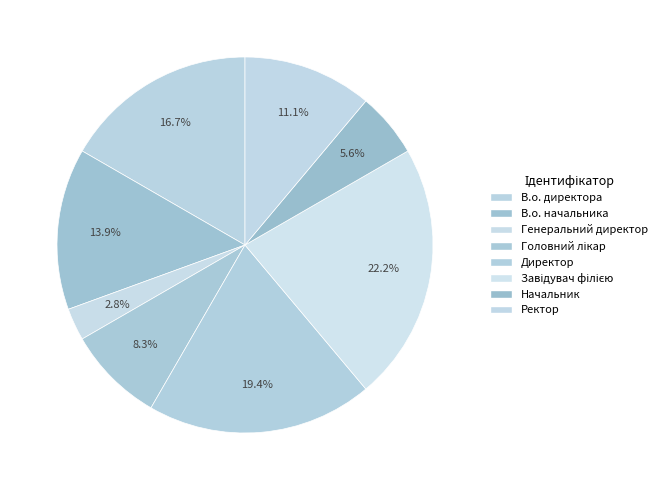

Count the number of slices in the pie.

8